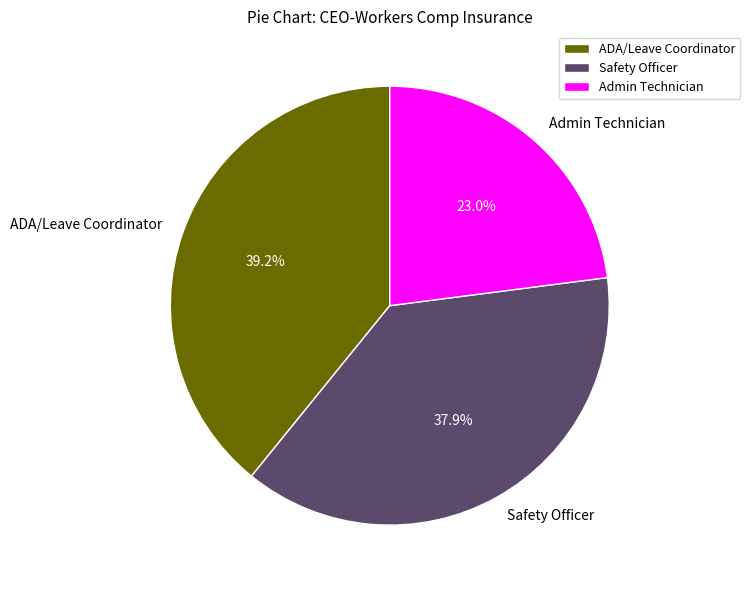

Between Safety Officer and ADA/Leave Coordinator, which is larger?

ADA/Leave Coordinator